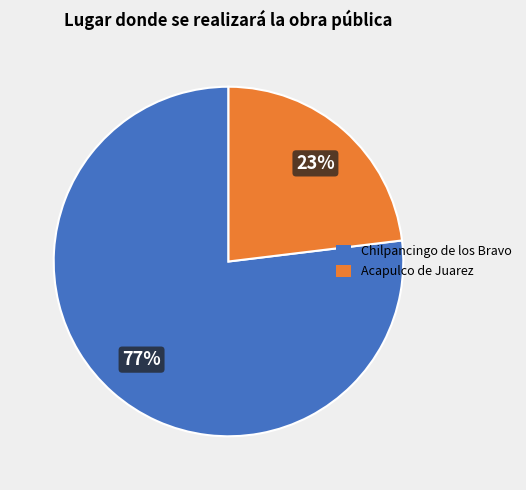

Is the sum of Chilpancingo de los Bravo and Acapulco de Juarez greater than half?

Yes